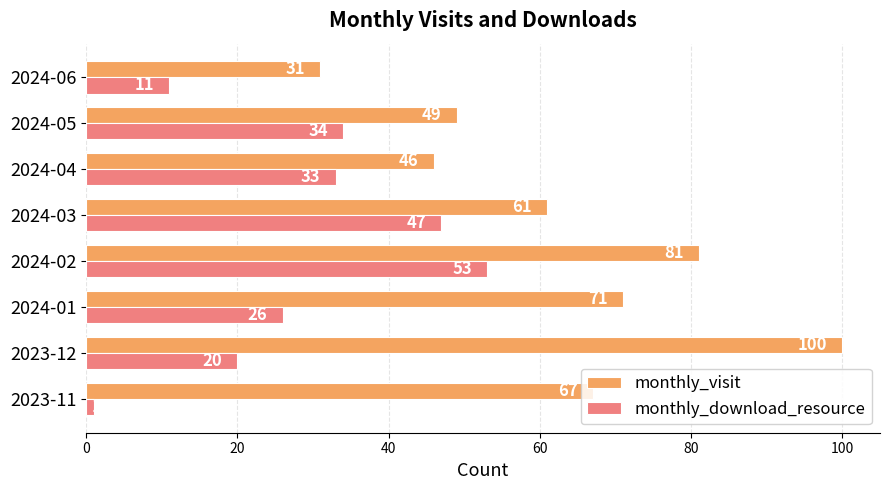

Rank the categories by monthly_download_resource value from lowest to highest.

2023-11, 2024-06, 2023-12, 2024-01, 2024-04, 2024-05, 2024-03, 2024-02